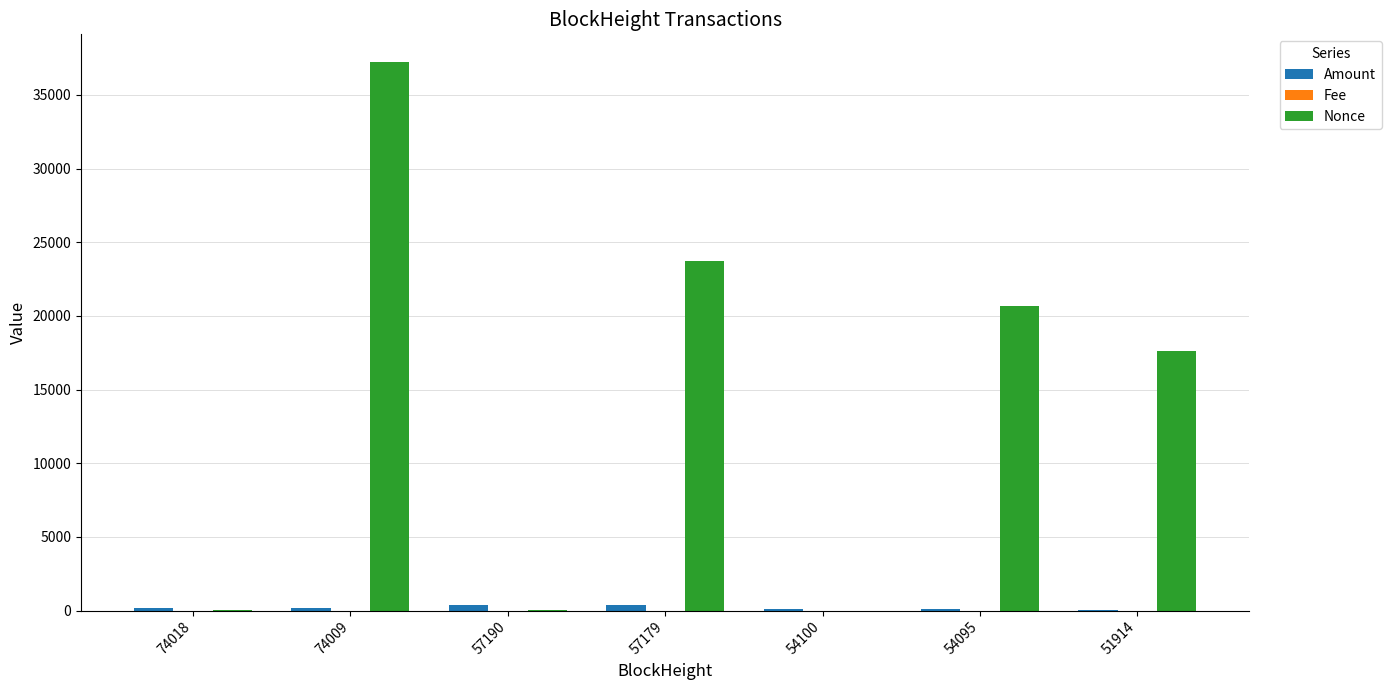

Which series has the largest total across all categories?

Nonce